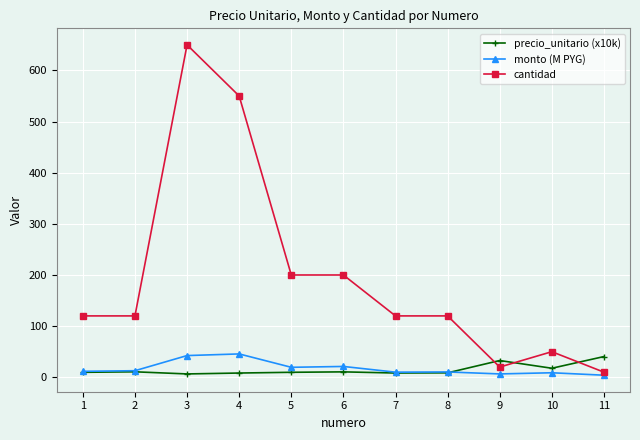

Is the value of monto (M PYG) at 6 greater than the value of cantidad at 1?

No